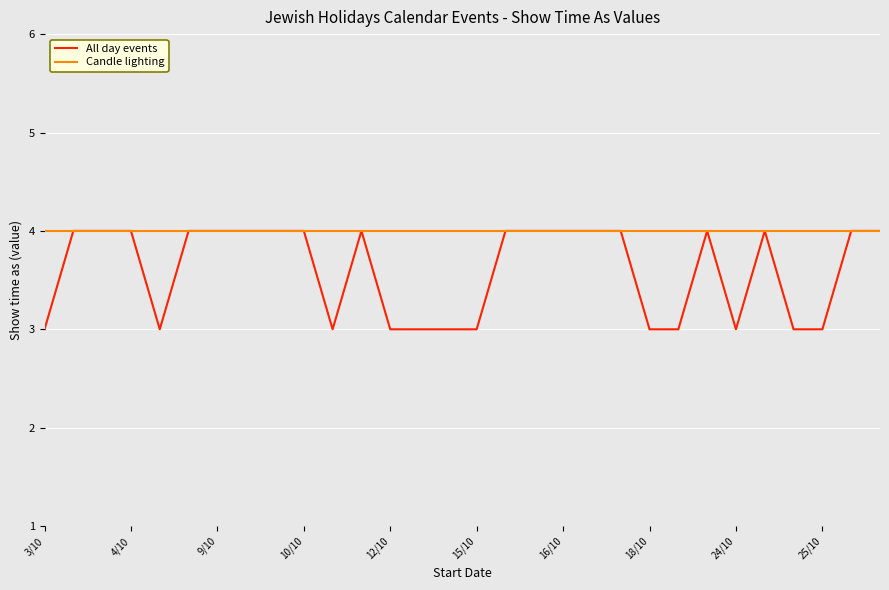

Rank the series by their average value, from highest to lowest.

Candle lighting, All day events